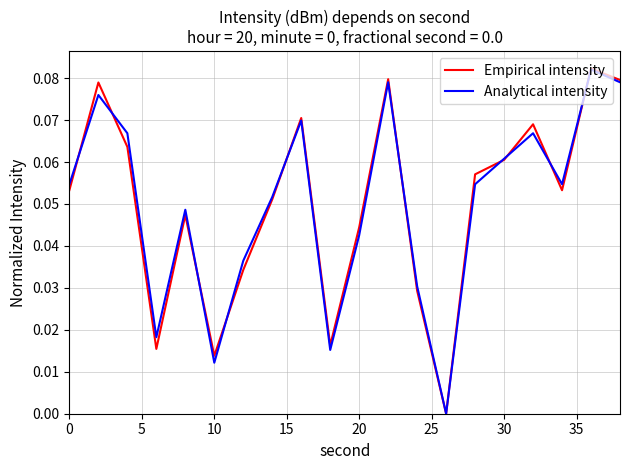

Which series has the widest spread of values?

Empirical intensity